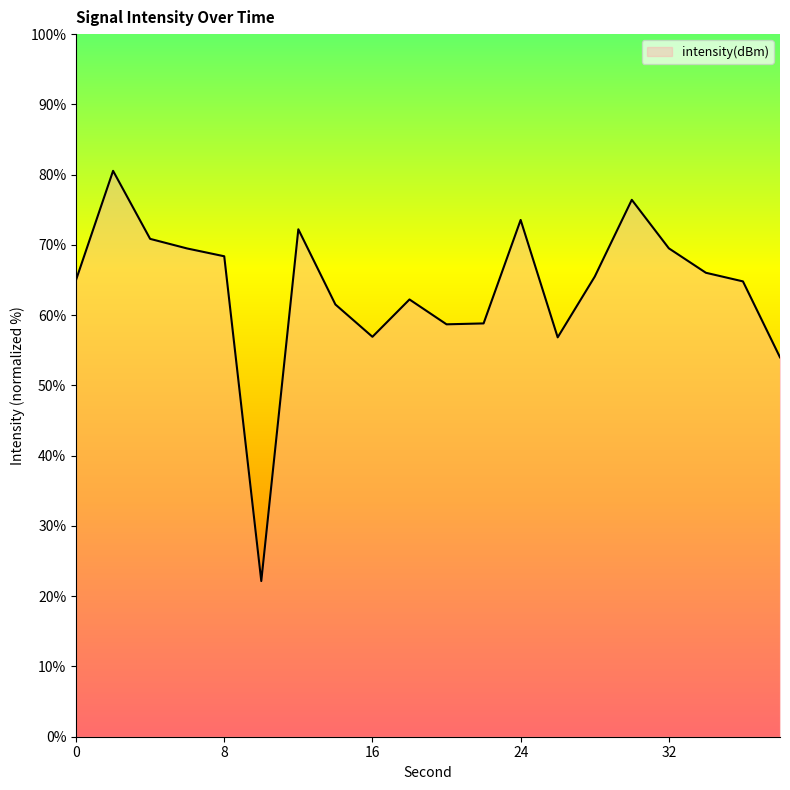

What is the minimum value shown in the chart?

22.2